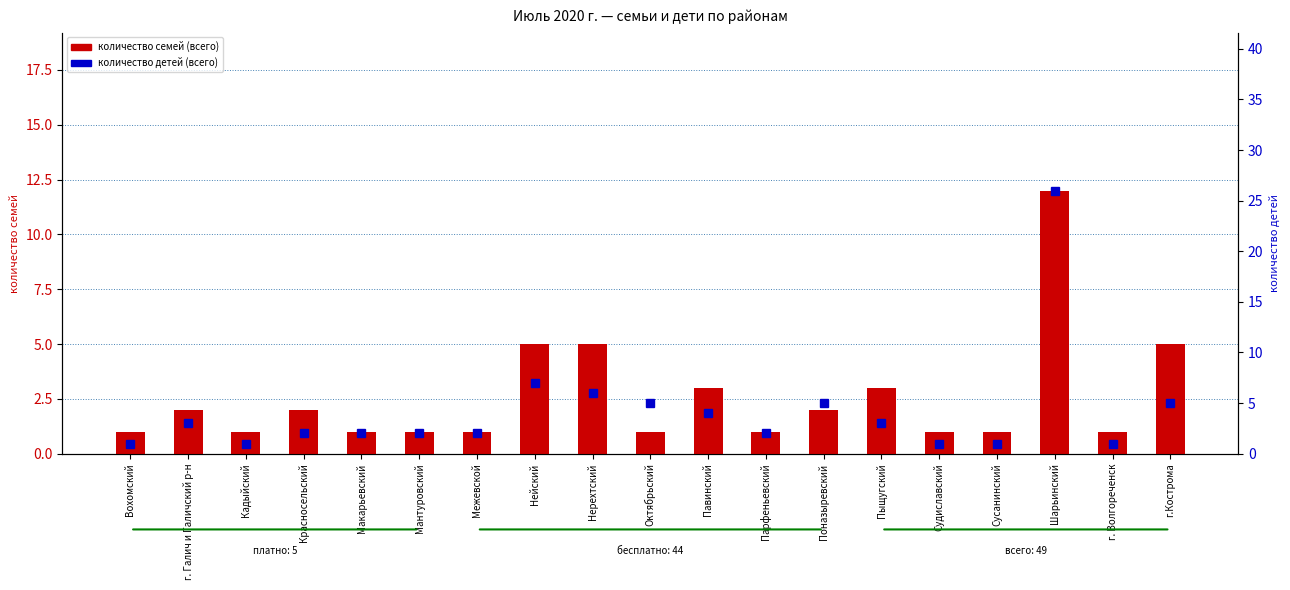

What is the sum of all количество детей (всего) values?

79